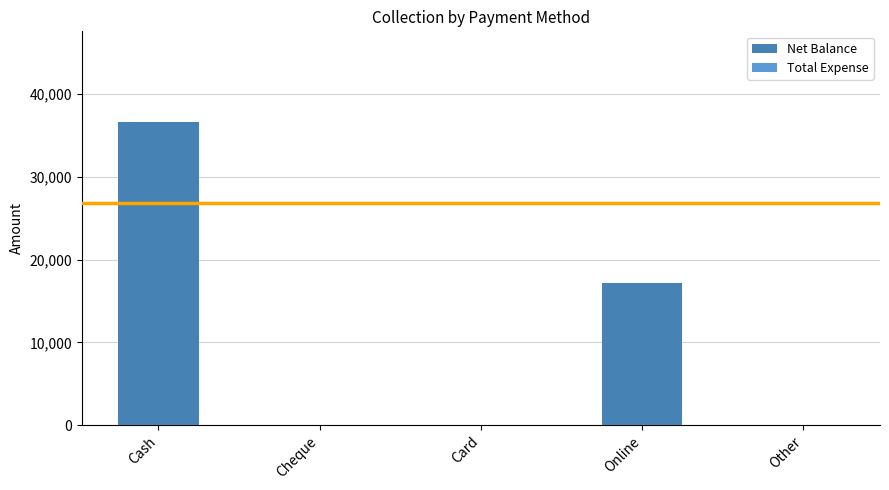

What is the sum of the values at Other and Cash?

36600